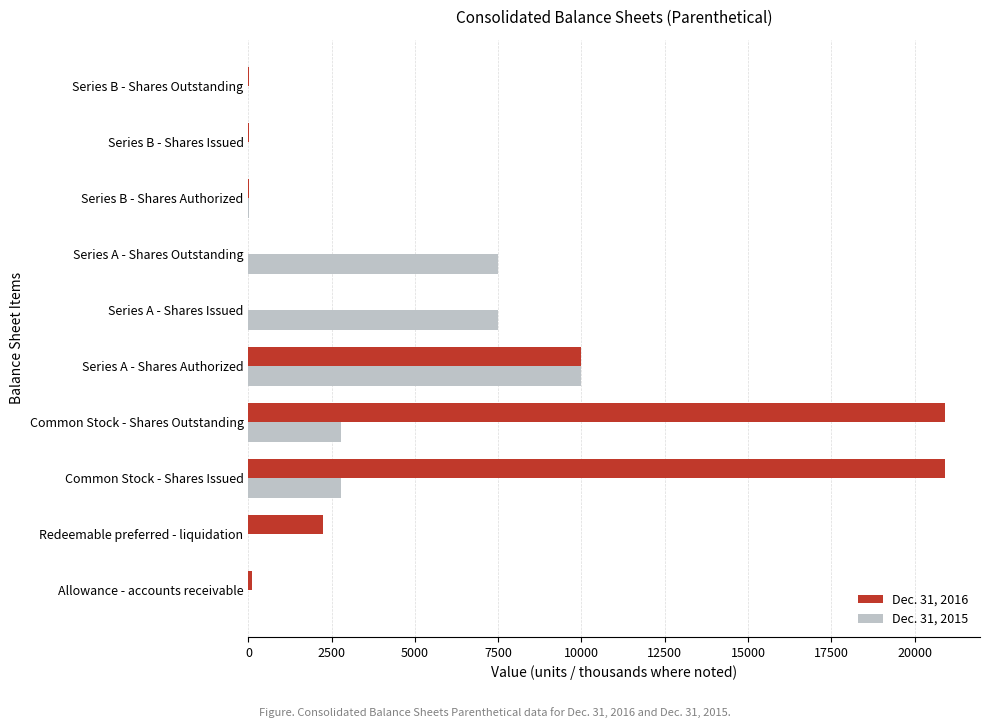

Count the number of data series in this chart.

2